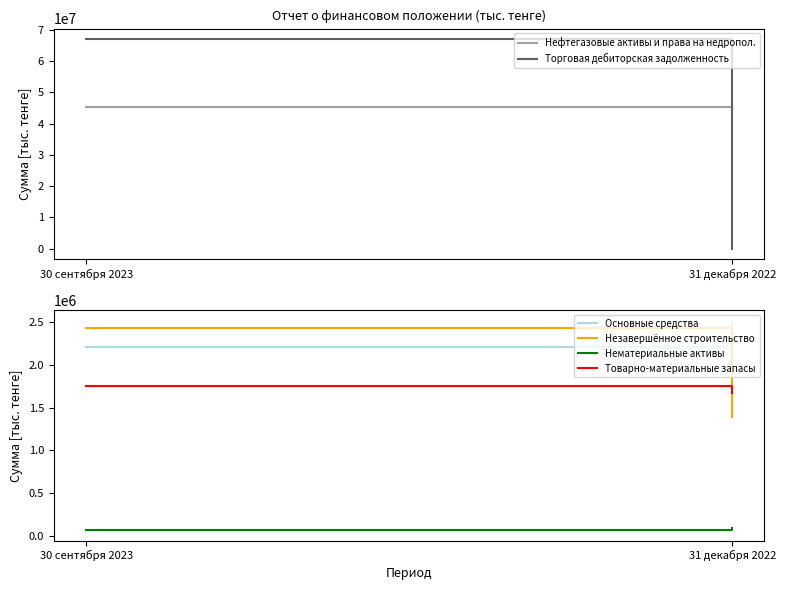

What is the sum of the Товарно-материальные запасы values at 30 сентября 2023 and 31 декабря 2022?

3431737